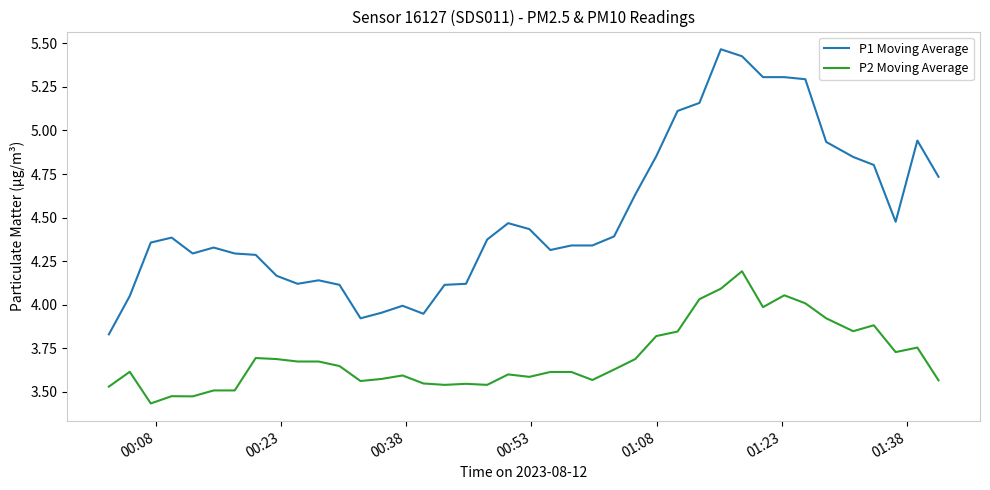

True or false: P1 Moving Average and P2 Moving Average intersect in this chart.

False